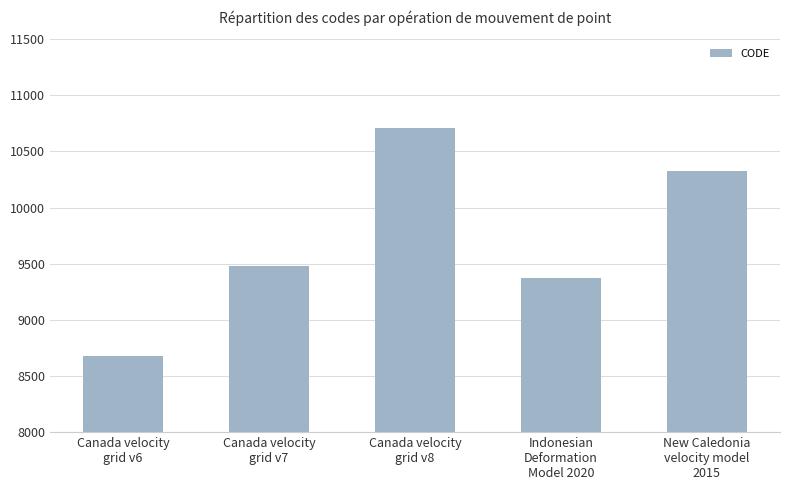

What is the ratio of the value at Indonesian
Deformation
Model 2020 to the value at Canada velocity
grid v8?

0.9